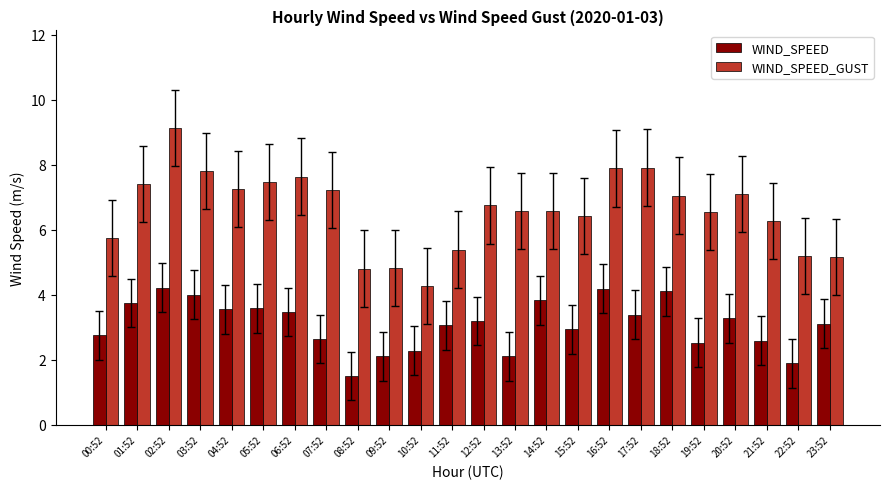

What is the spread (max minus min) of values at 05:52?

3.9